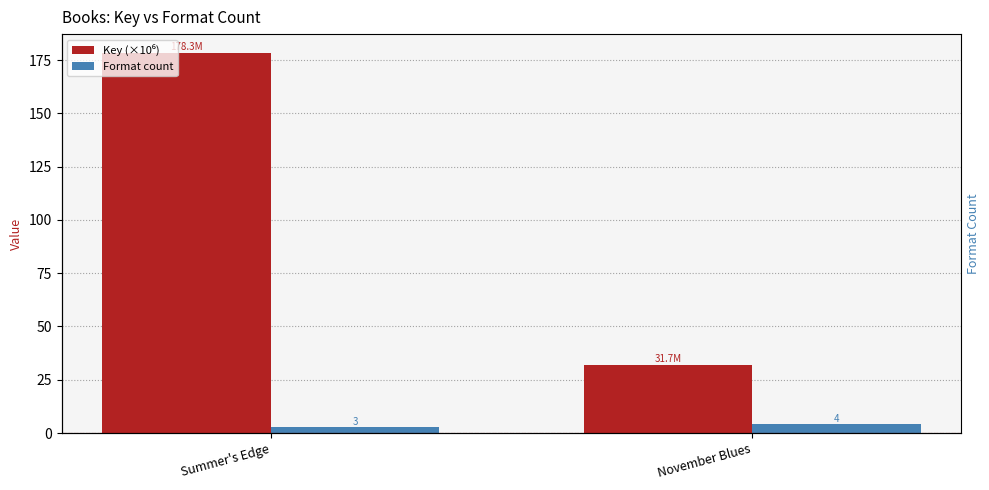

How many distinct data groups are displayed?

2